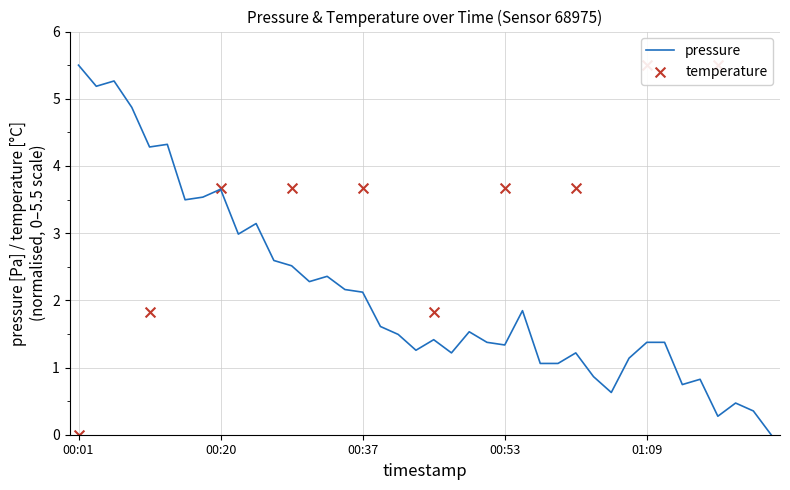

Which has a higher value, 2023-01-15T01:17:51 or 2023-01-15T00:49:17?

2023-01-15T00:49:17